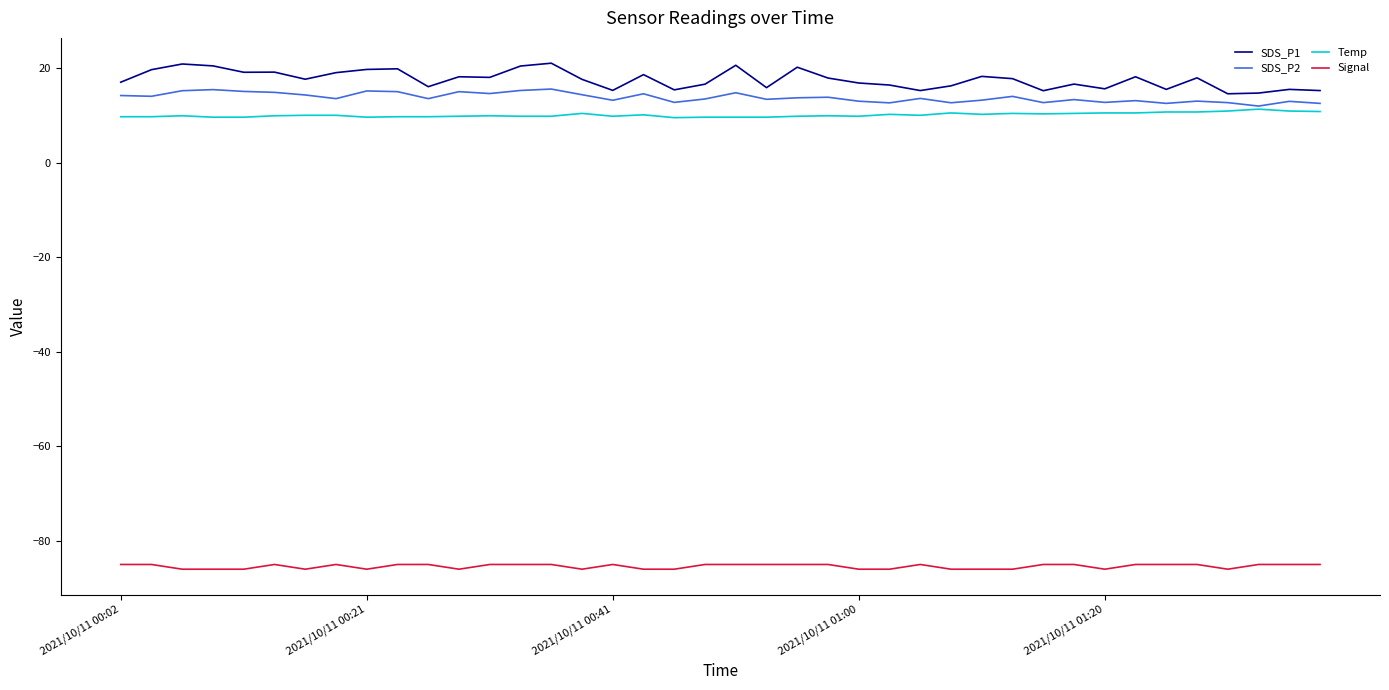

True or false: Signal and Temp cross at least once.

False